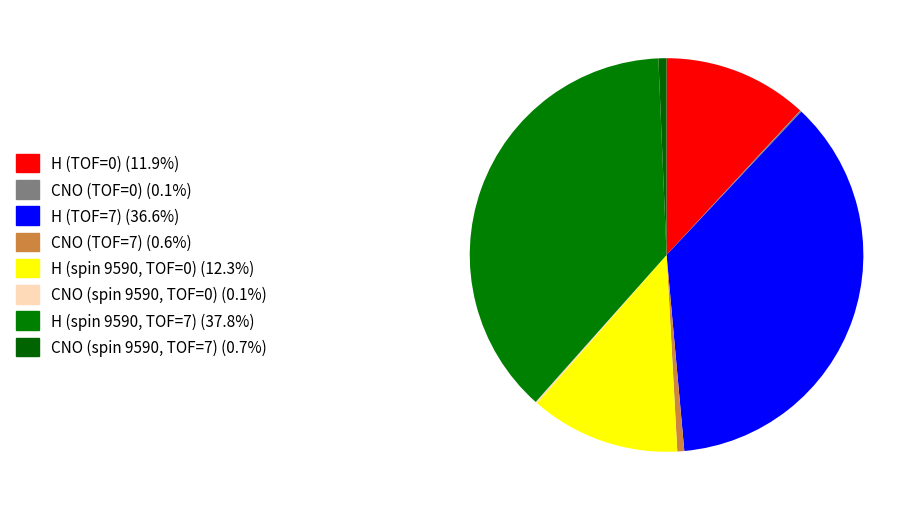

Which category has the smallest portion of the pie?

CNO (TOF=0)